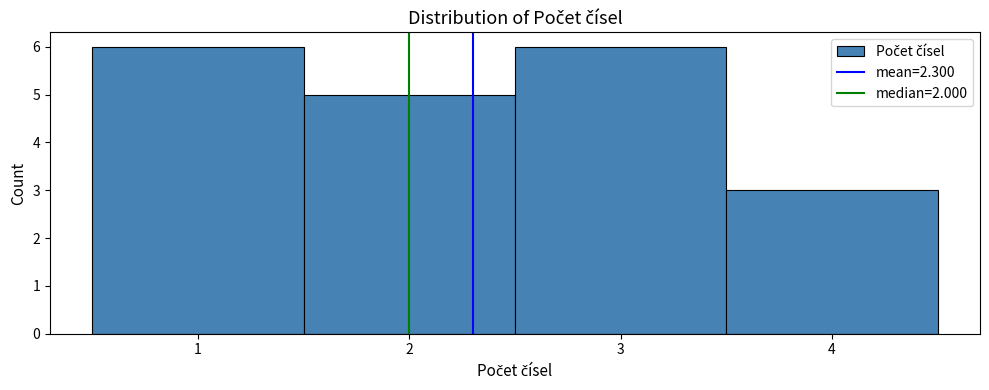

What is the height of the bar covering 3.5 to 4.5 on the x-axis? The values are not printed on the chart, so give them approximately, as read against the axis.

3